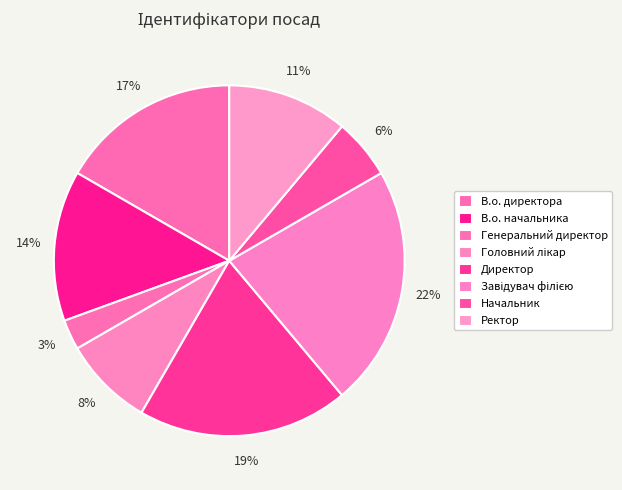

To the nearest percent, what portion does Директор represent?

19%